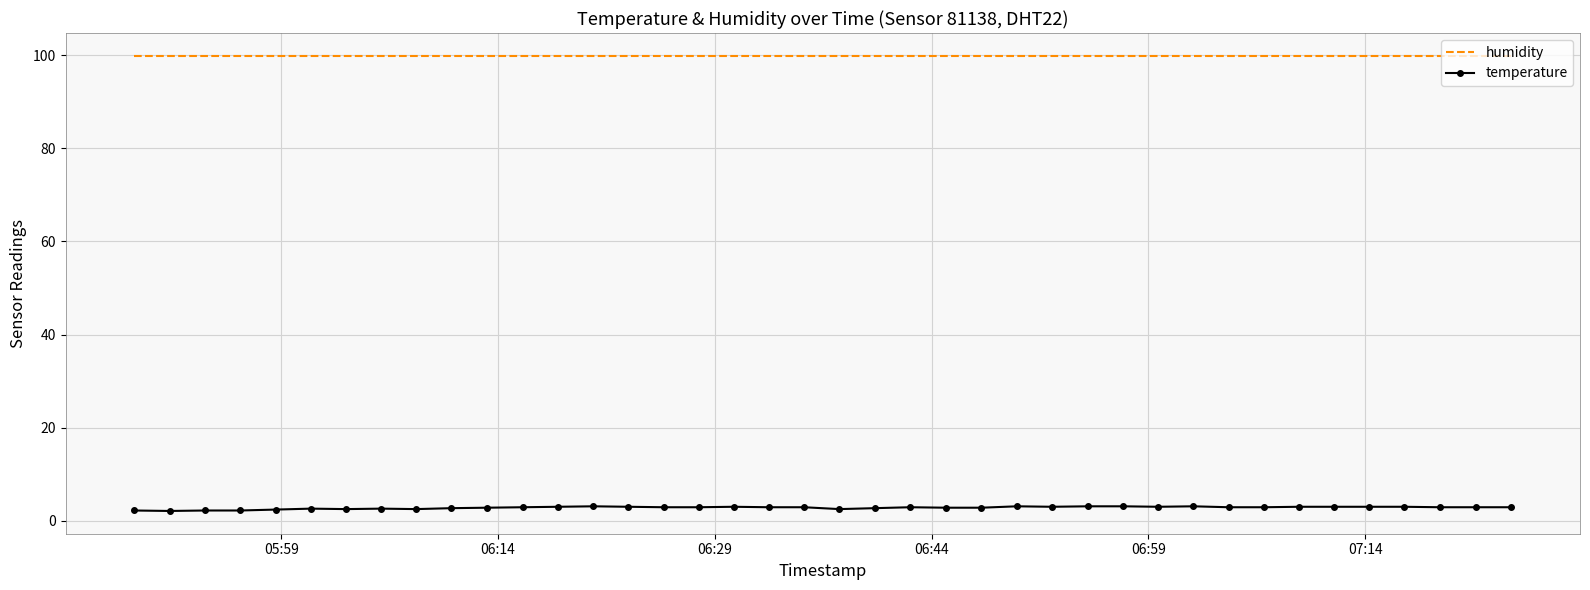

What is the highest value of the temperature series?

3.1